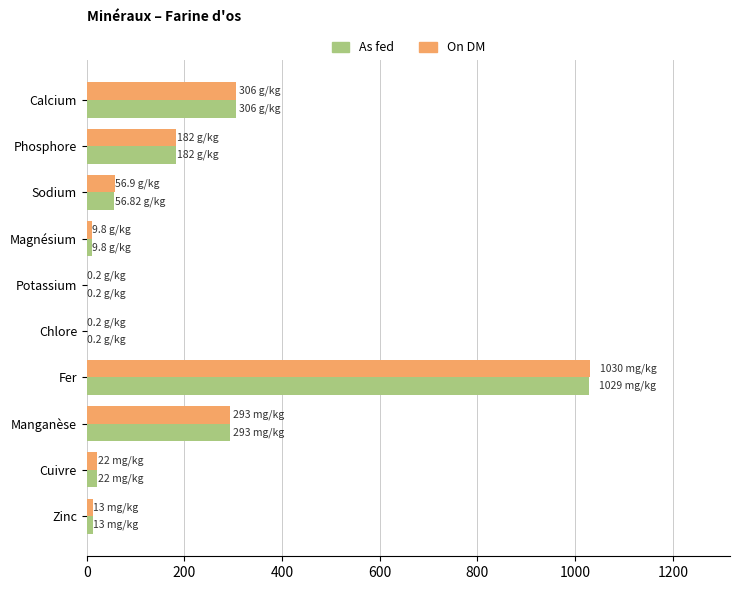

How many distinct data groups are displayed?

2